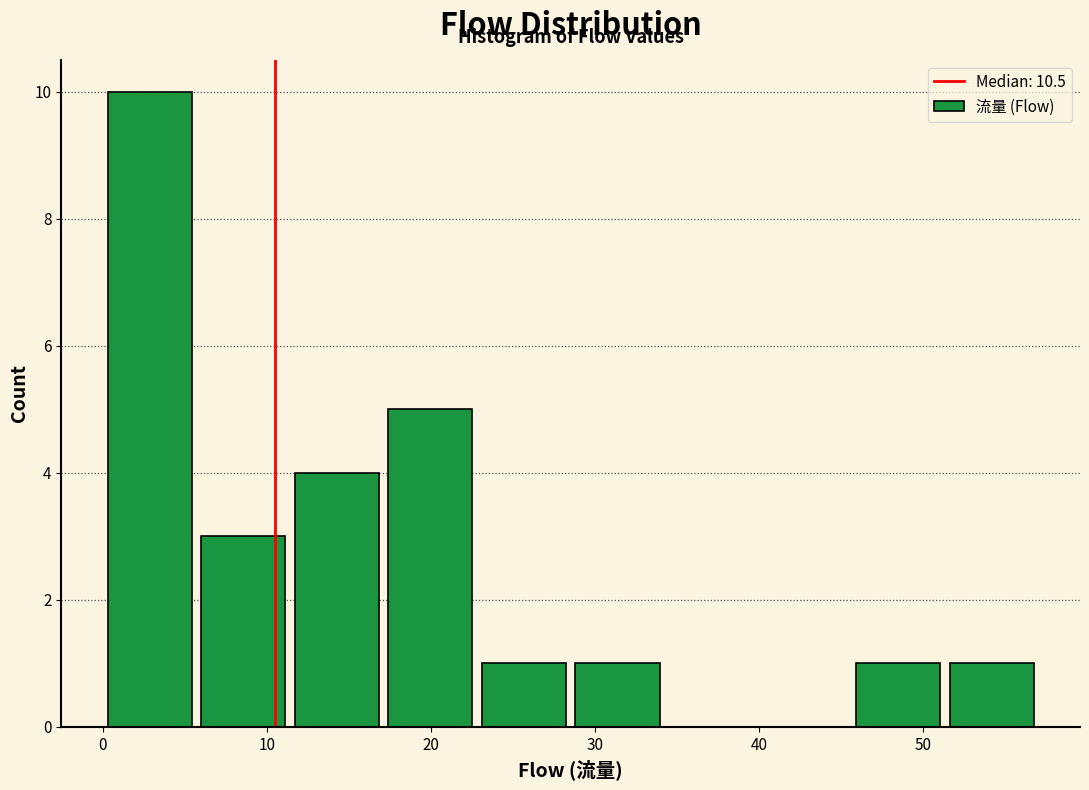

Which range on the x-axis has the tallest bar?

0.0 to 5.7